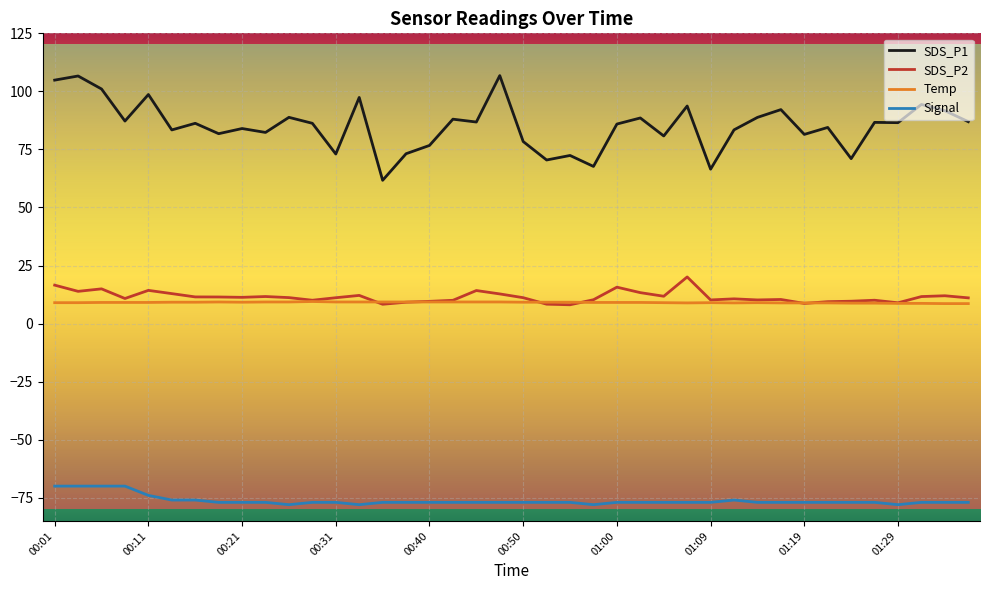

What is the maximum value shown in the chart?

106.8